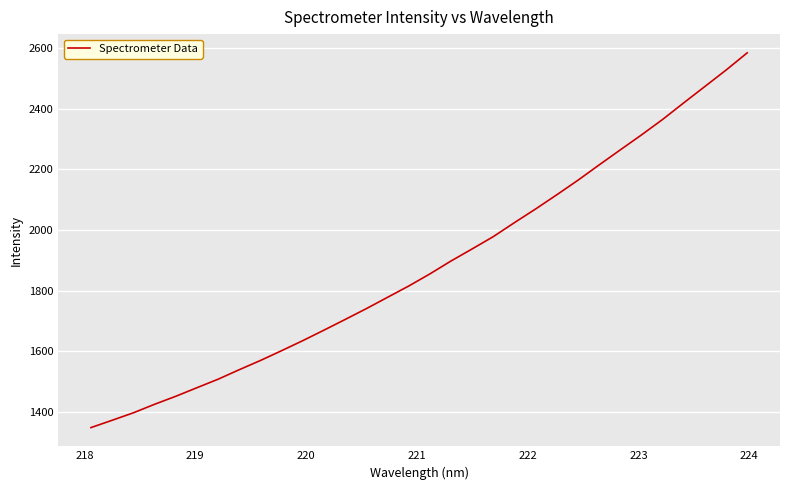

What is the minimum value shown in the chart?

1347.7